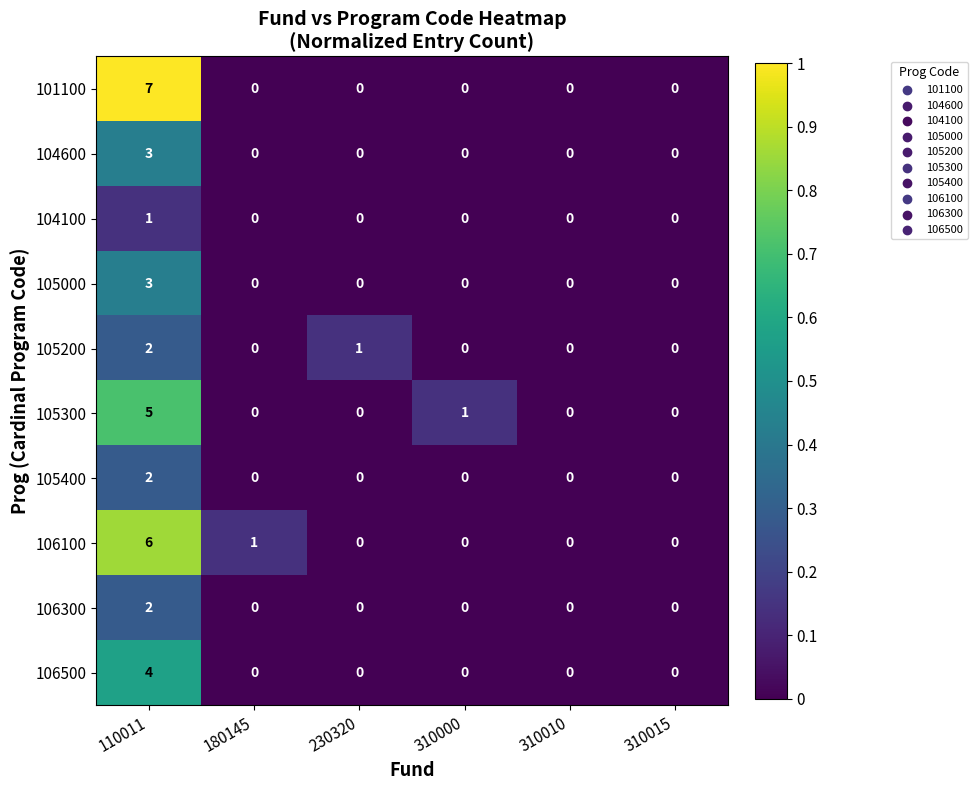

What is the total value across all series at 110011?

35